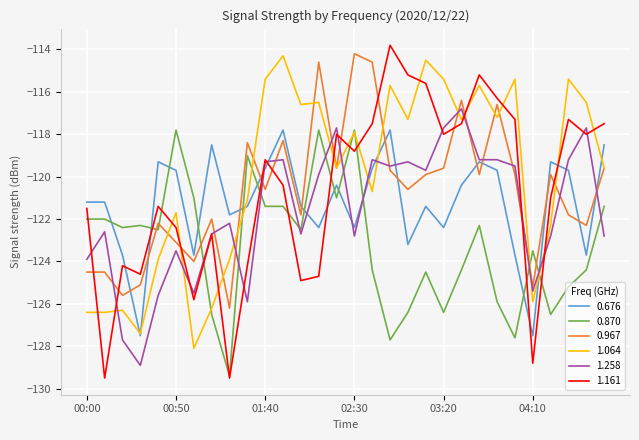

What is the minimum value for 0.967?

-126.2